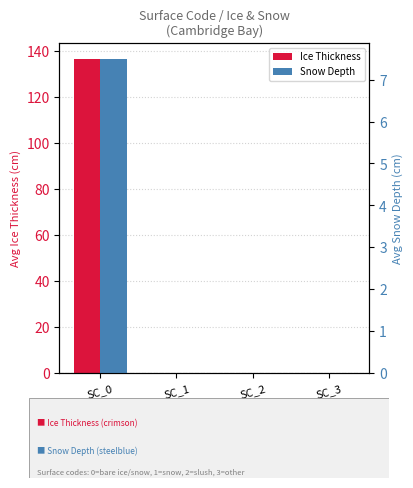

Is the value of Snow Depth at SC_3 greater than the value of Ice Thickness at SC_2?

No